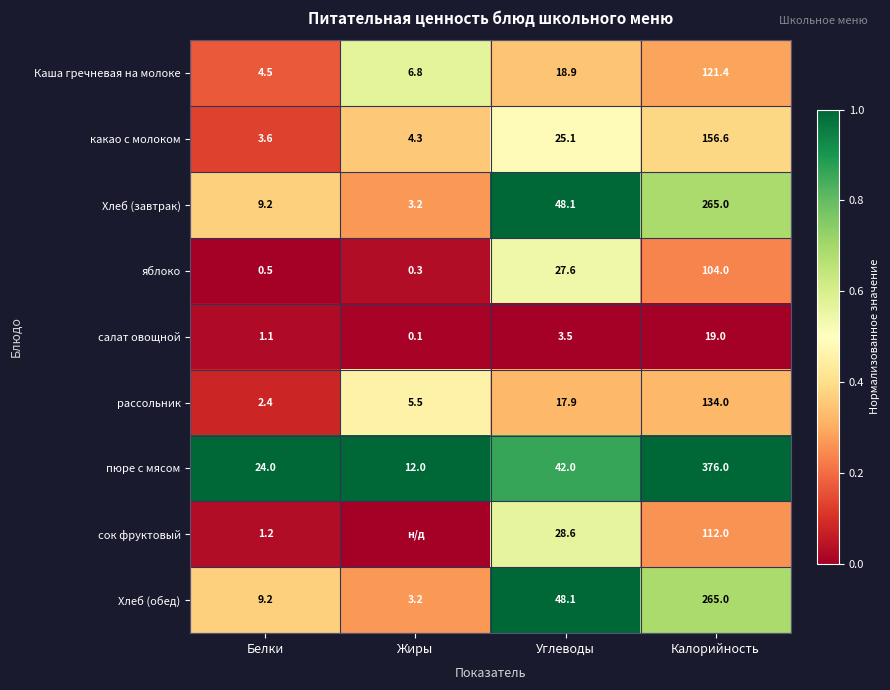

List the labels in order of пюре с мясом value, smallest first.

Жиры, Белки, Углеводы, Калорийность